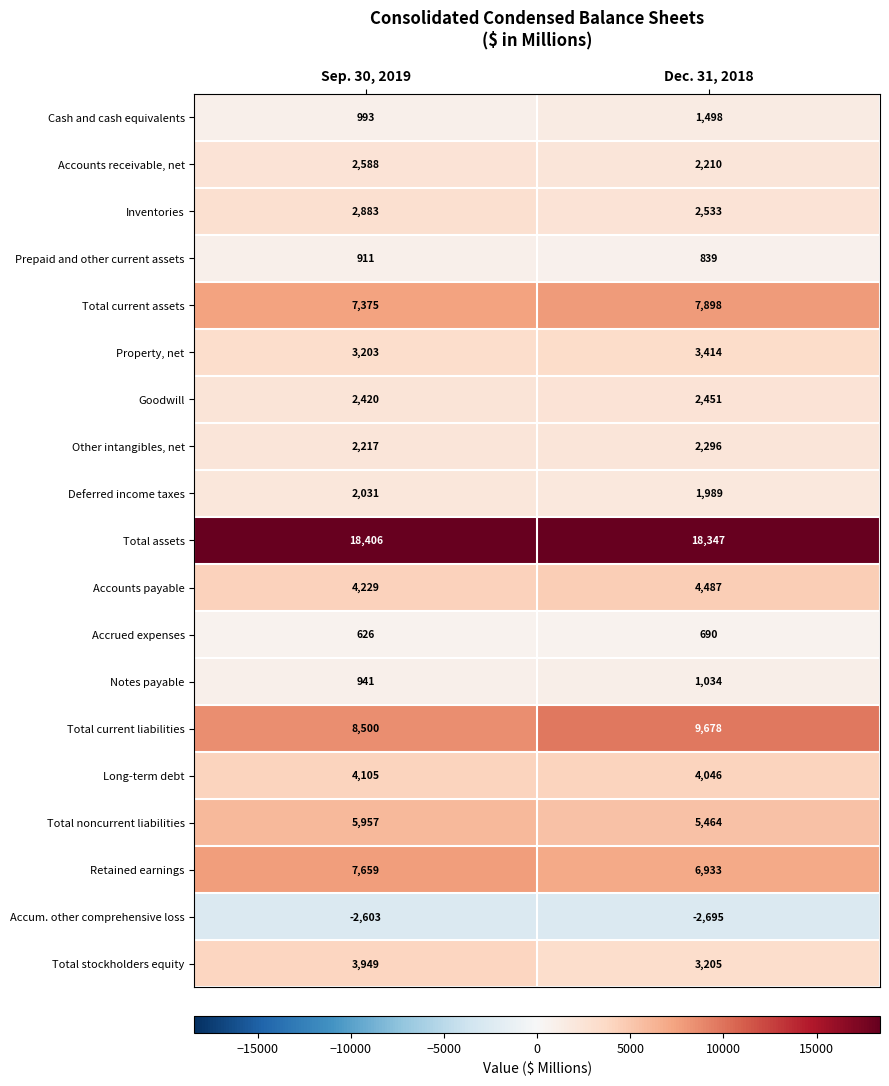

What is the total value across all series at Sep. 30, 2019?

76390